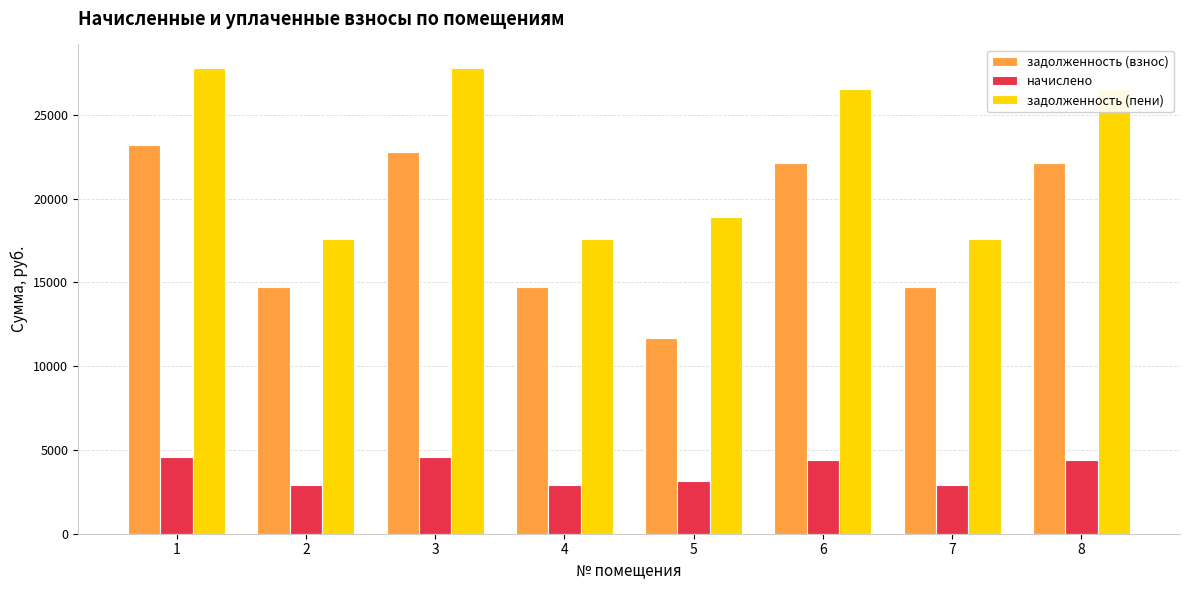

What is the minimum value for задолженность (взнос)?

11707.1